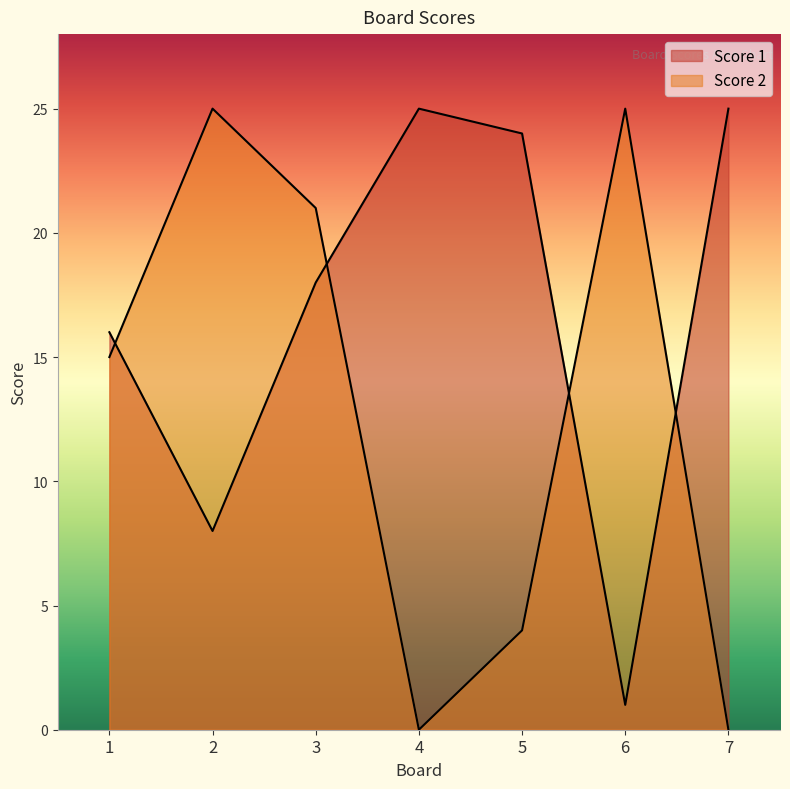

At which label does Score 2 first exceed 15?

2